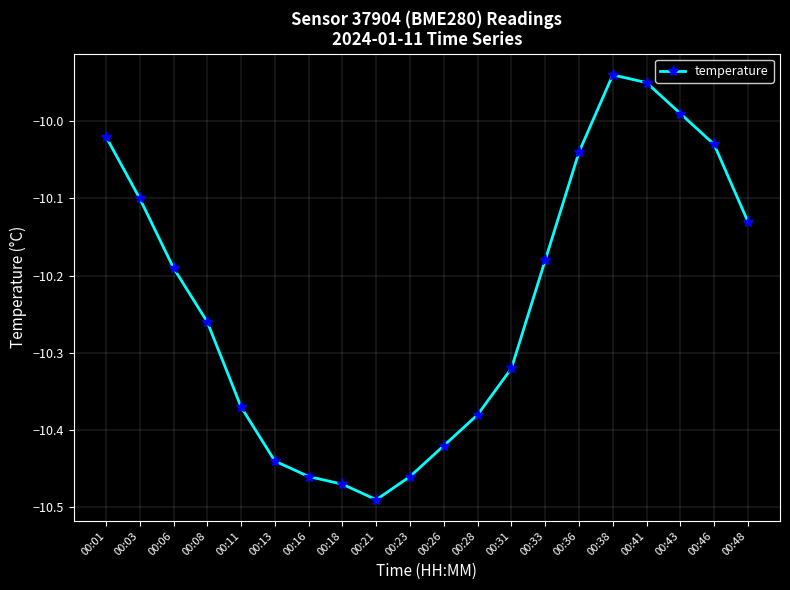

At which category does the chart reach its minimum across all series?

00:21